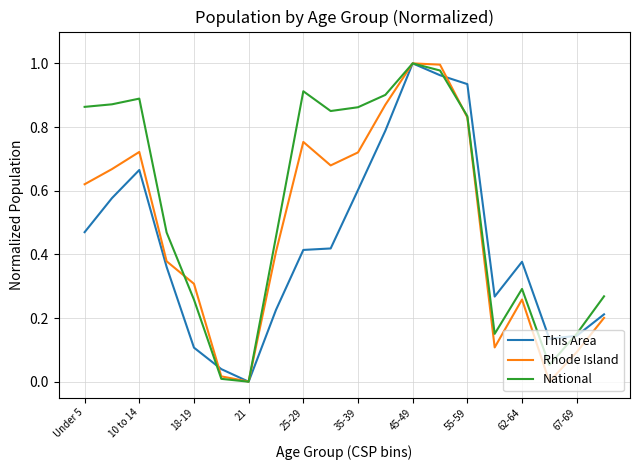

Which series has the largest total across all categories?

National